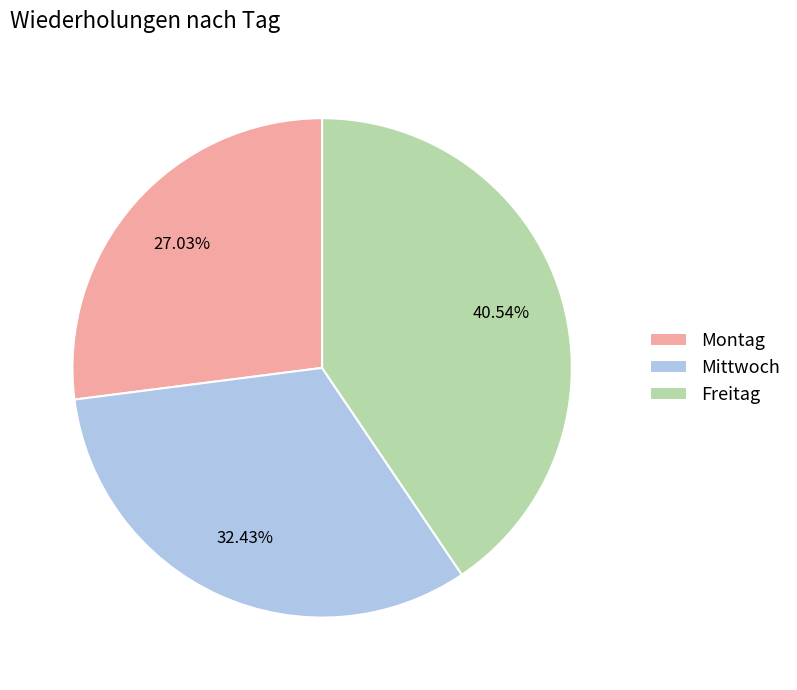

Approximately how many times larger is the value at Mittwoch compared to Freitag?

0.8